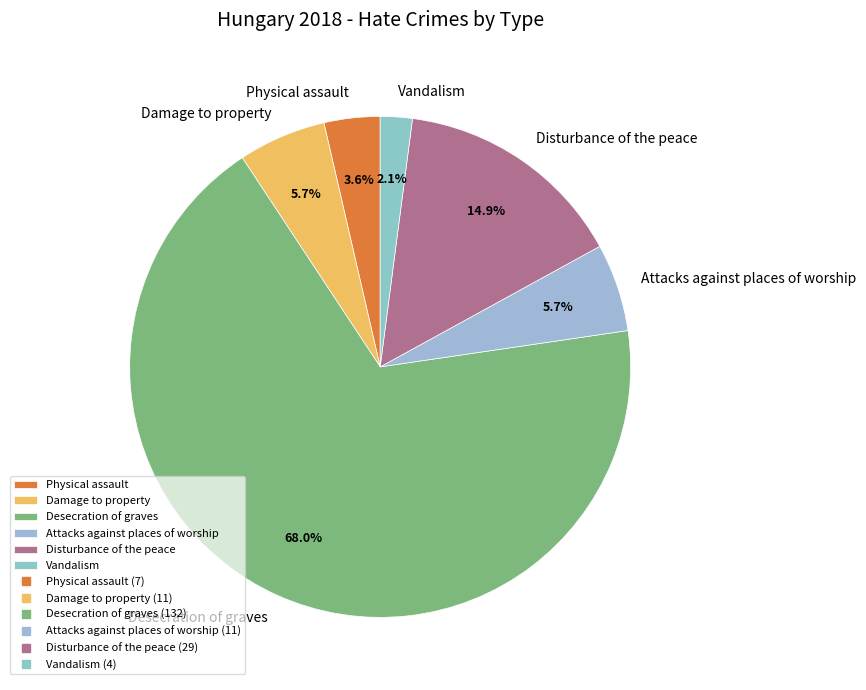

To the nearest percent, what percentage of the pie is Disturbance of the peace?

15%